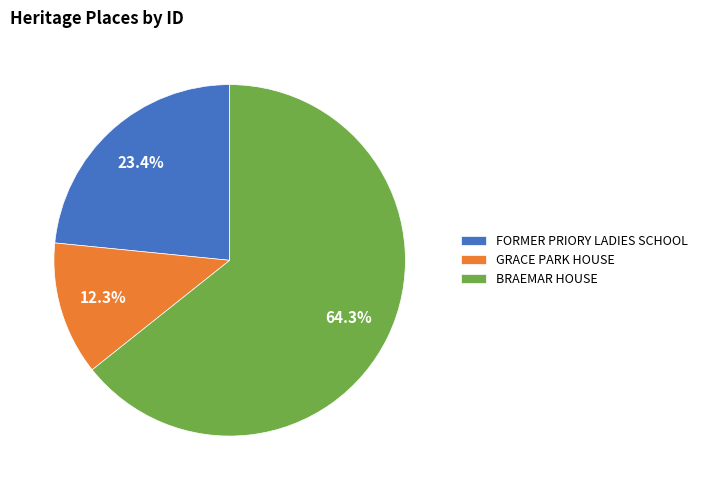

Which category has the biggest portion of the pie?

BRAEMAR HOUSE